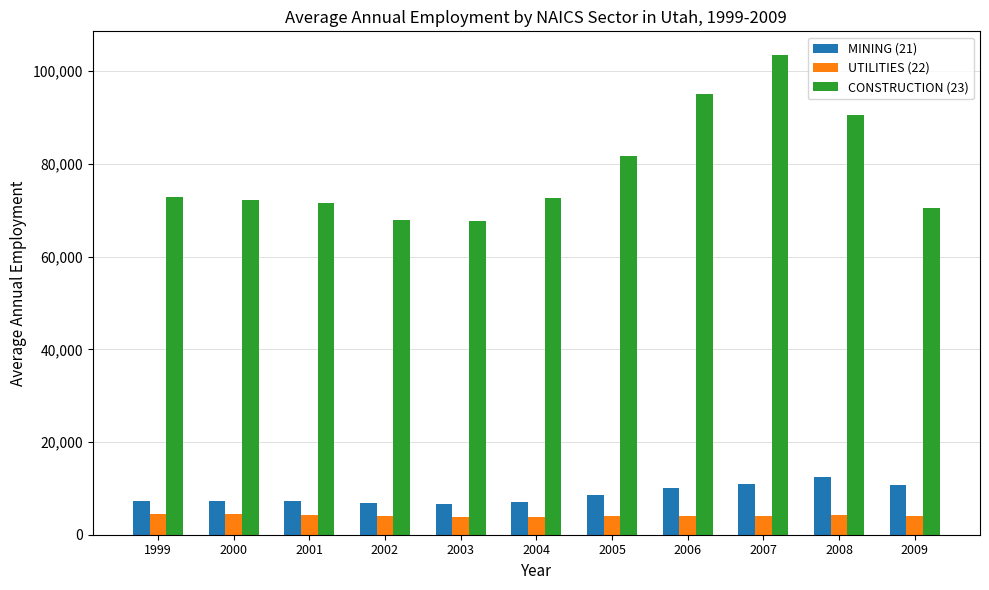

At how many categories does at least one series exceed 13360?

11